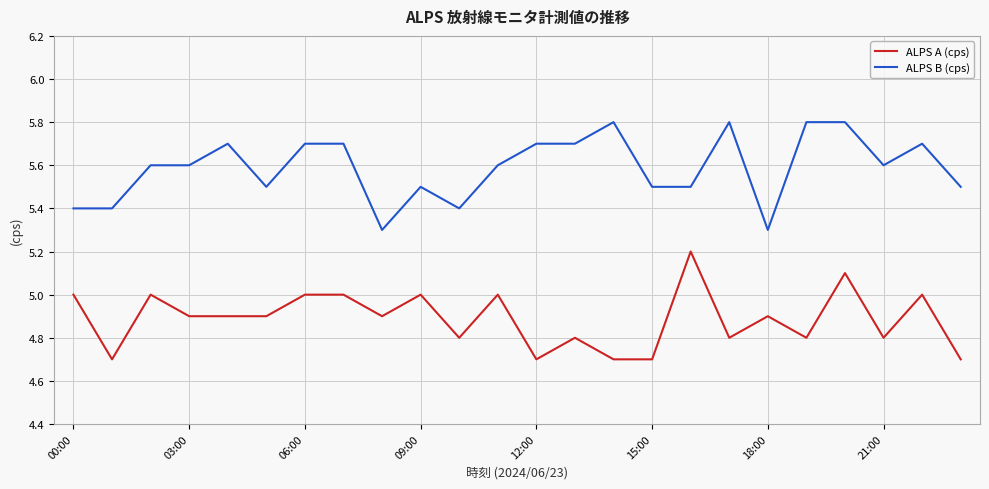

What is the highest value of the ALPS B (cps) series?

5.8